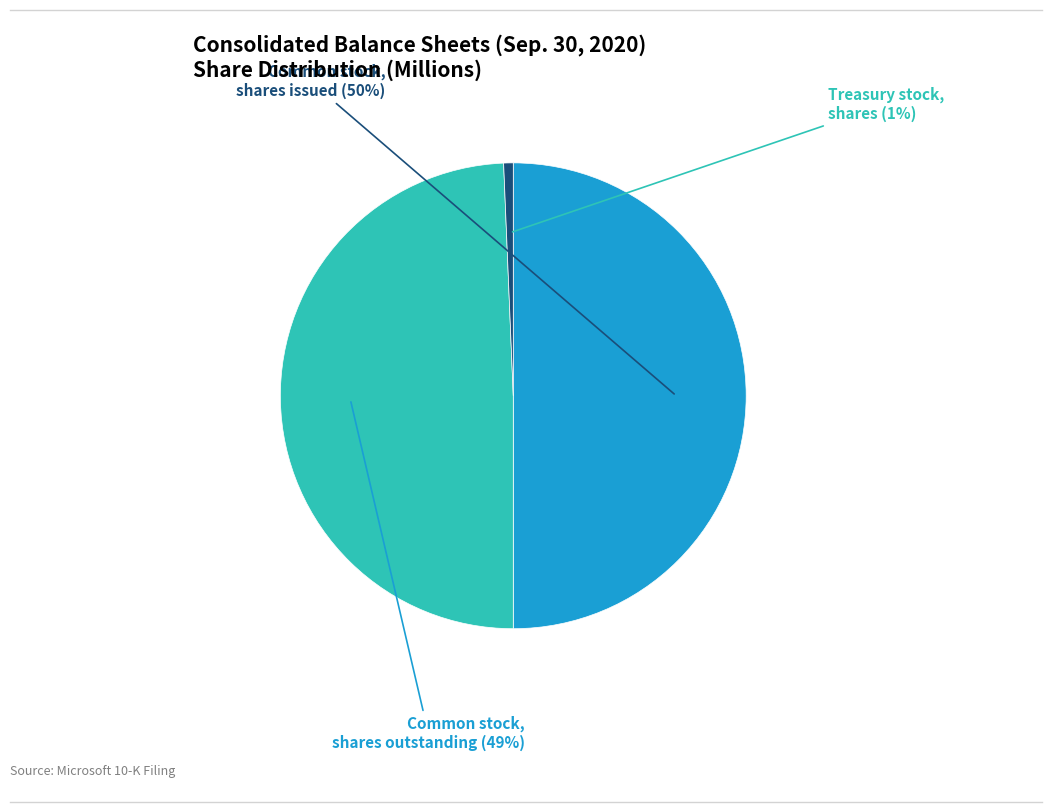

To the nearest percent, what is the difference between the largest and smallest slice percentages?

49%